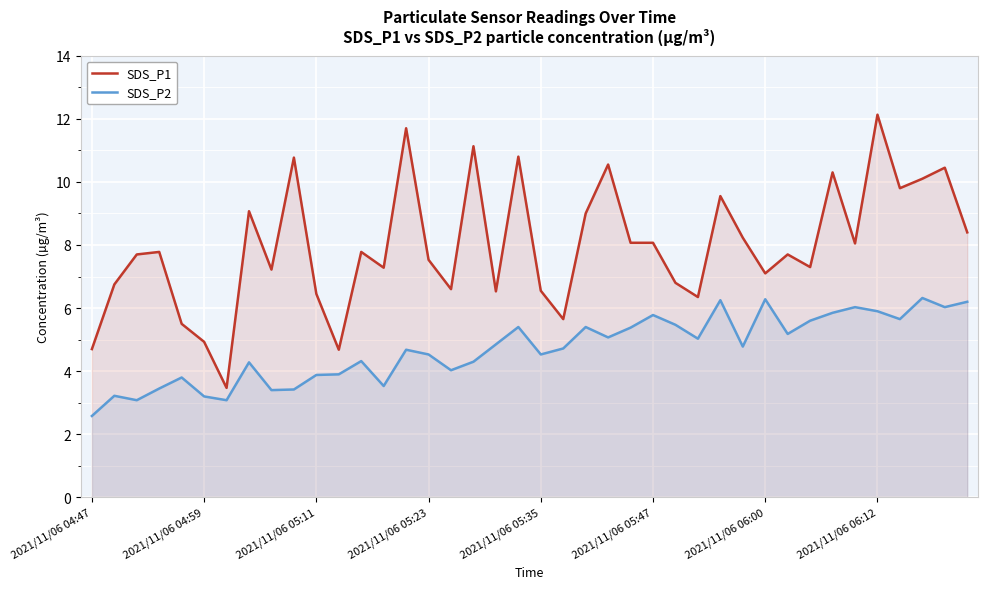

In SDS_P2, how many points are higher than both neighbors (excluding endpoints)?

12